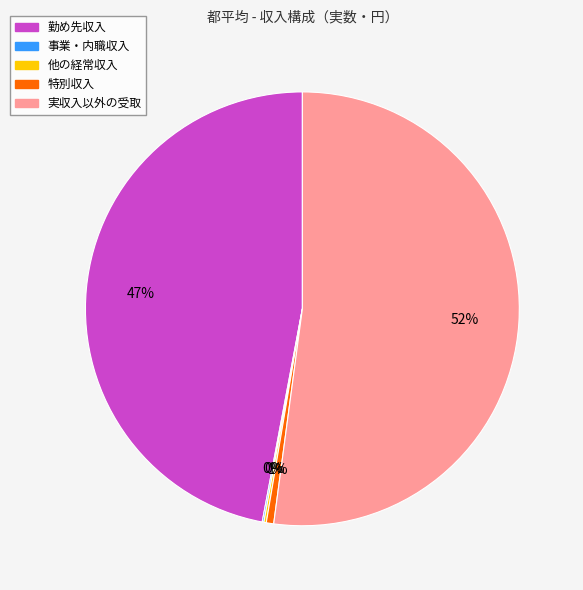

Which category has the biggest portion of the pie?

実収入以外の受取